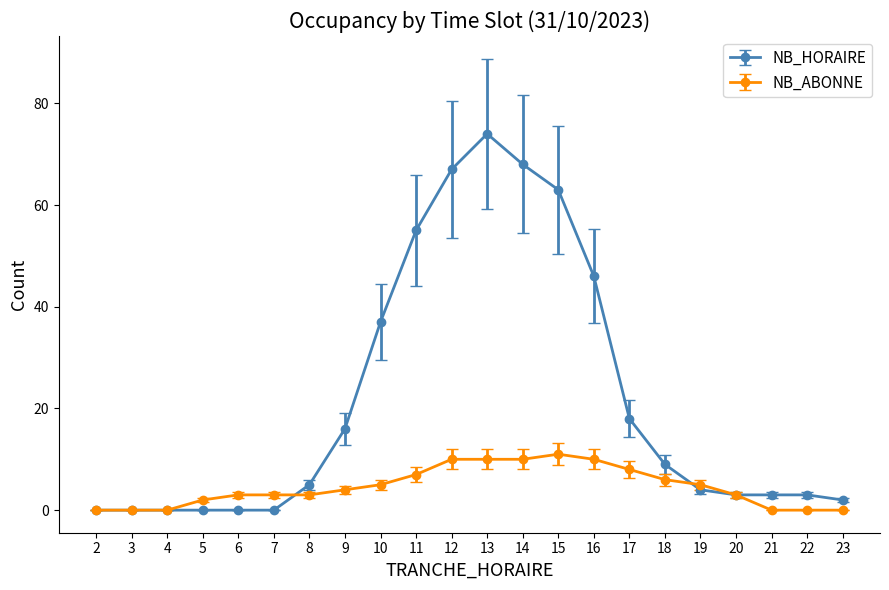

Which series has the largest total across all categories?

NB_HORAIRE